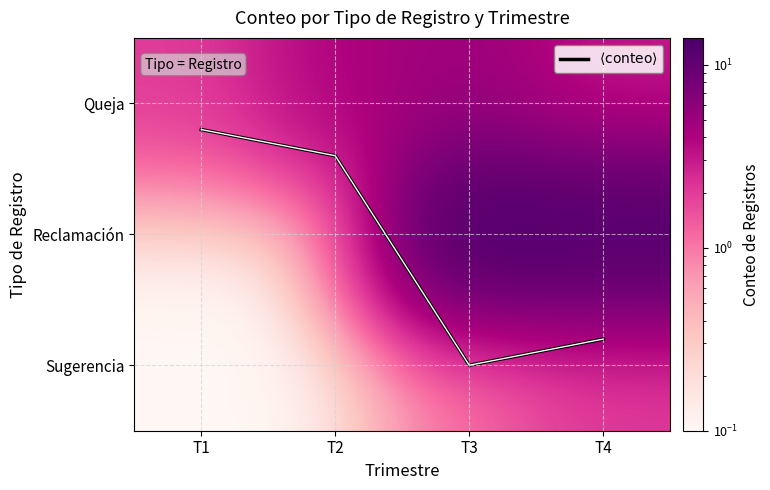

True or false: $\langle \mathrm{conteo} \rangle$ has a value of 0.5 at T2.

False